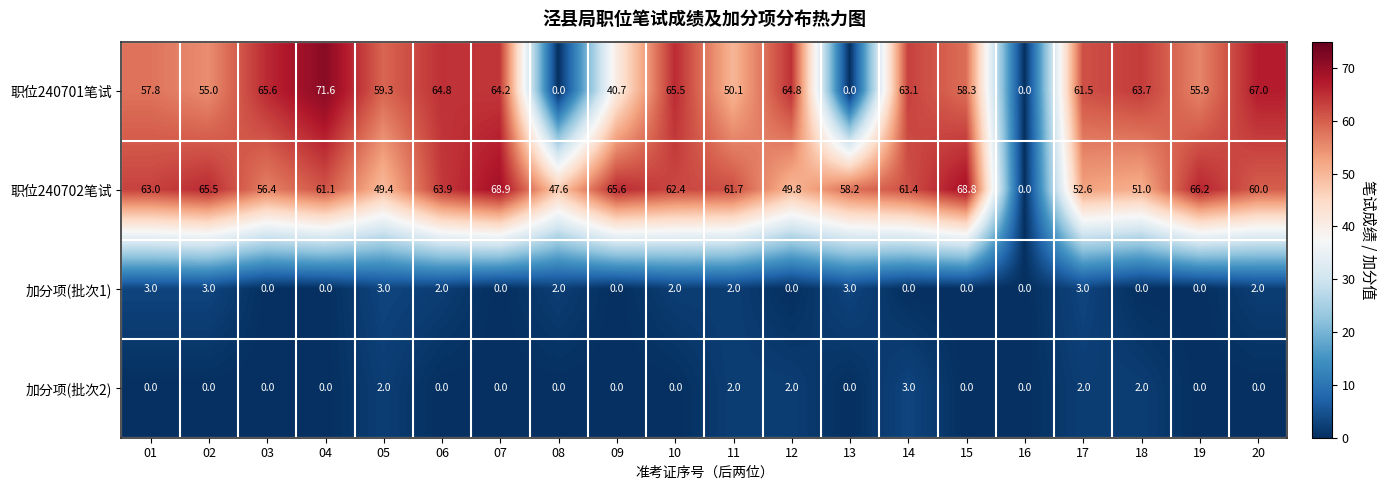

At how many categories does at least one series exceed 33?

19